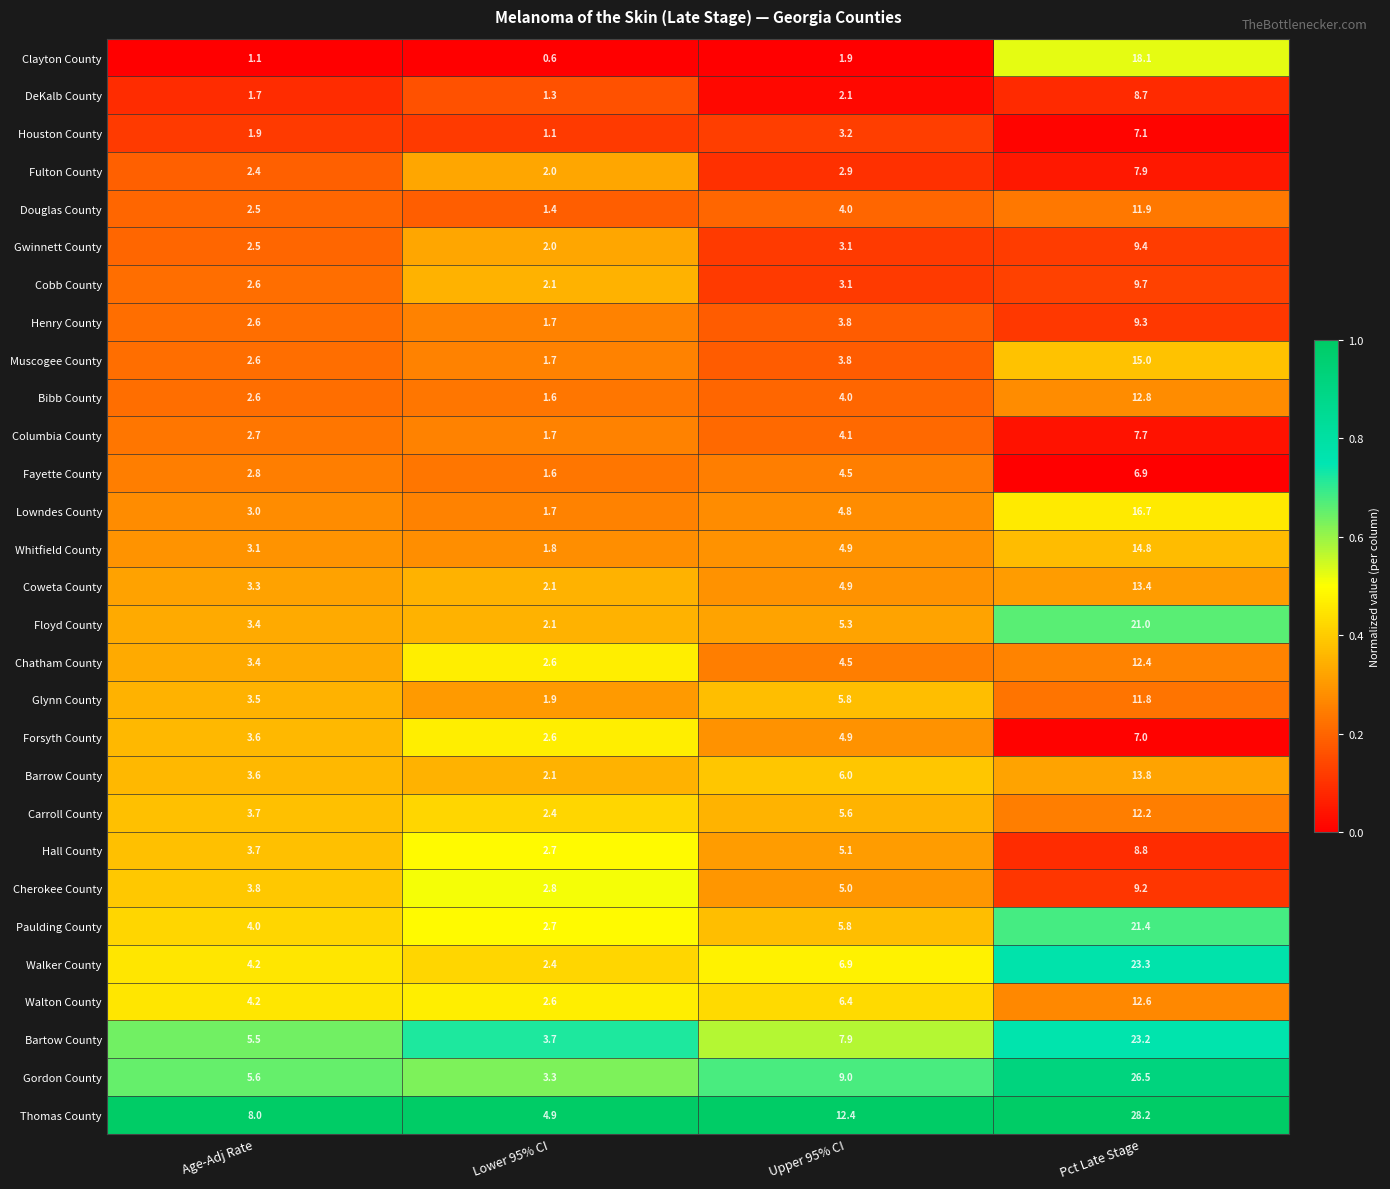

The Fulton County series shows 2.9 at Upper 95% CI. True or false?

True